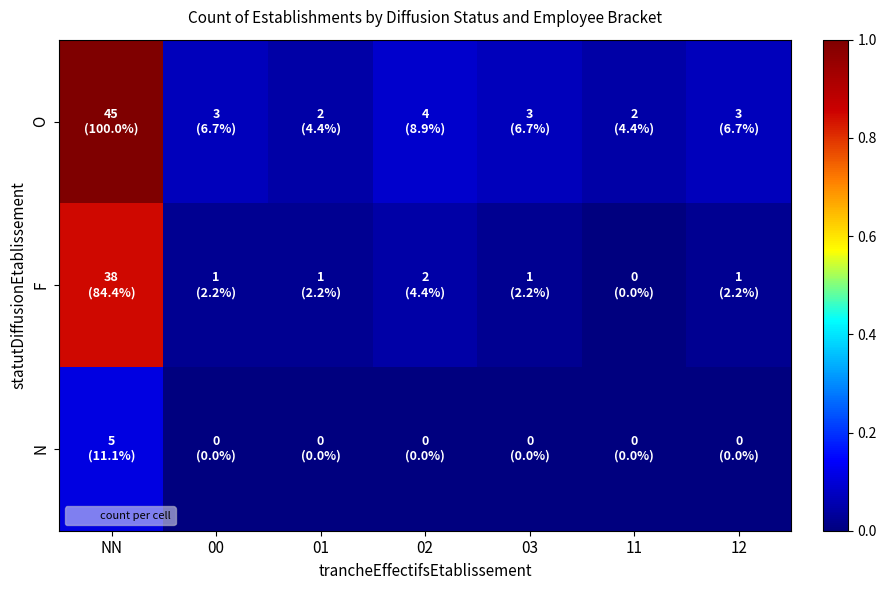

Reading left to right, what are all the values shown in this chart?

O: NN=1.0	00=0.1	01=0.0	02=0.1	03=0.1	11=0.0	12=0.1
F: NN=0.8	00=0.0	01=0.0	02=0.0	03=0.0	11=0.0	12=0.0
N: NN=0.1	00=0.0	01=0.0	02=0.0	03=0.0	11=0.0	12=0.0